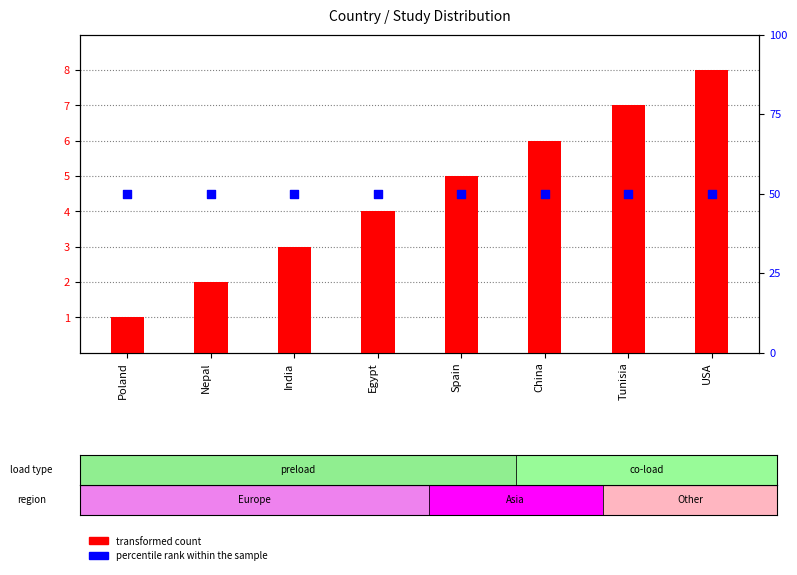

At which category is the sum across all series the highest?

USA